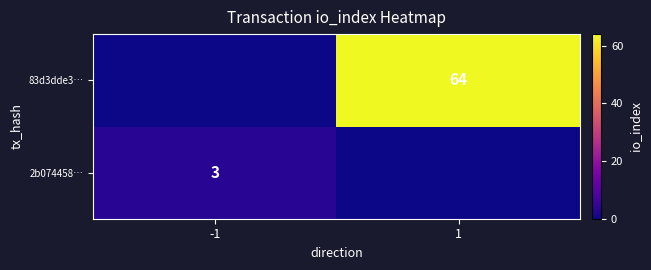

At which category is the sum across all series the highest?

1